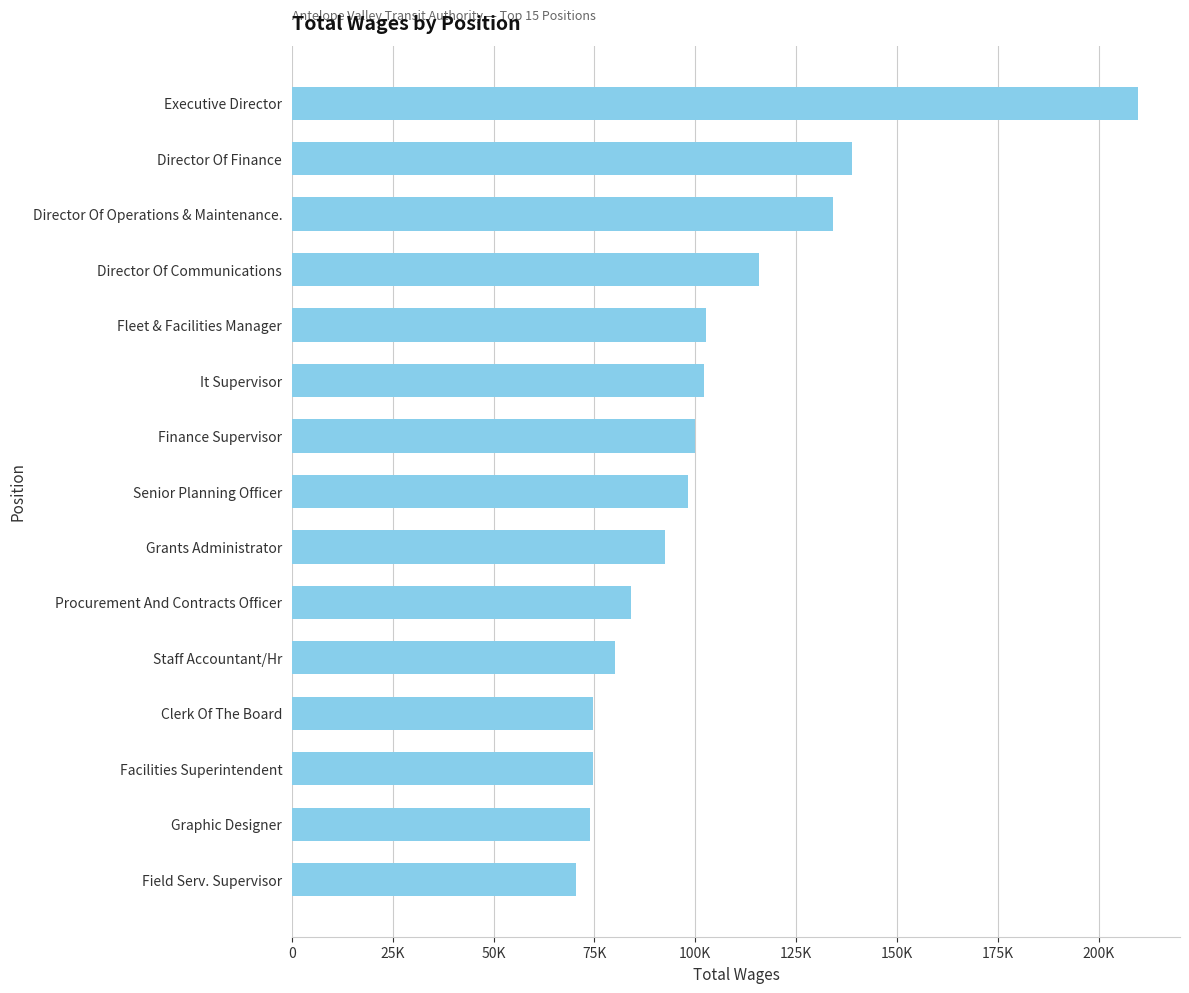

At which category does the chart reach its peak across all series?

Executive Director